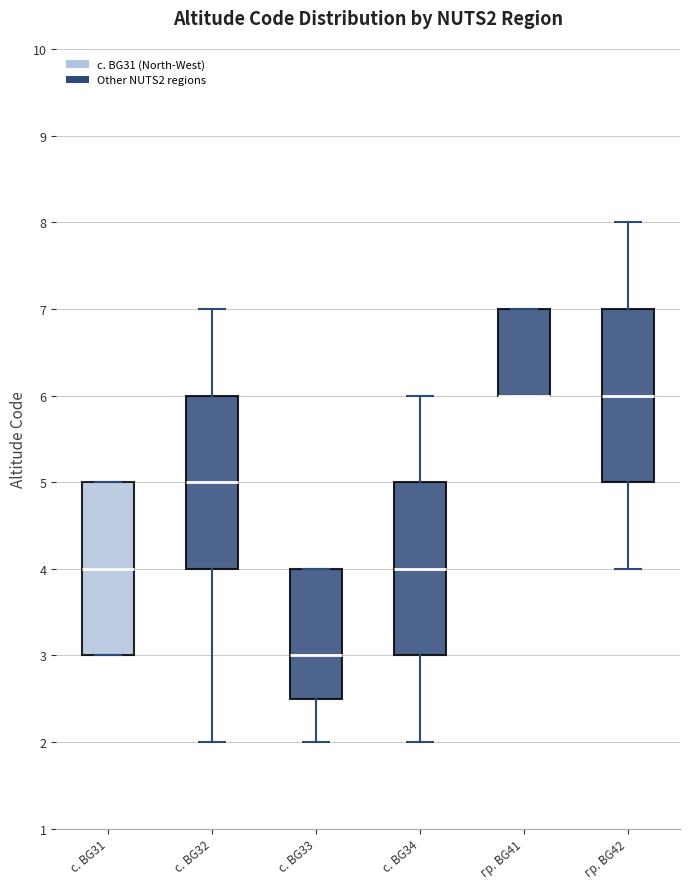

Reading left to right, read every box against the y-axis: the position of its median line, the range the box covers, and the ends of its whiskers. The values are not printed on the chart, so give them approximately, as read against the axis.

с. BG31: median 4.0, box 3.0 to 5.0, whiskers 3.0 to 5.0
с. BG32: median 5.0, box 4.0 to 6.0, whiskers 2.0 to 7.0
с. BG33: median 3.0, box 2.5 to 4.0, whiskers 2.0 to 4.0
с. BG34: median 4.0, box 3.0 to 5.0, whiskers 2.0 to 6.0
гр. BG41: median 6.0 (drawn on the box's lower edge), box 6.0 to 7.0, whiskers 6.0 to 7.0
гр. BG42: median 6.0, box 5.0 to 7.0, whiskers 4.0 to 8.0